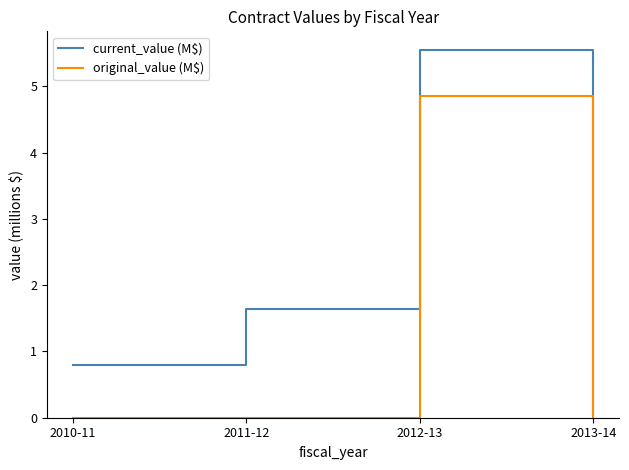

At which category does current_value (M$) reach its first local peak?

2012-13